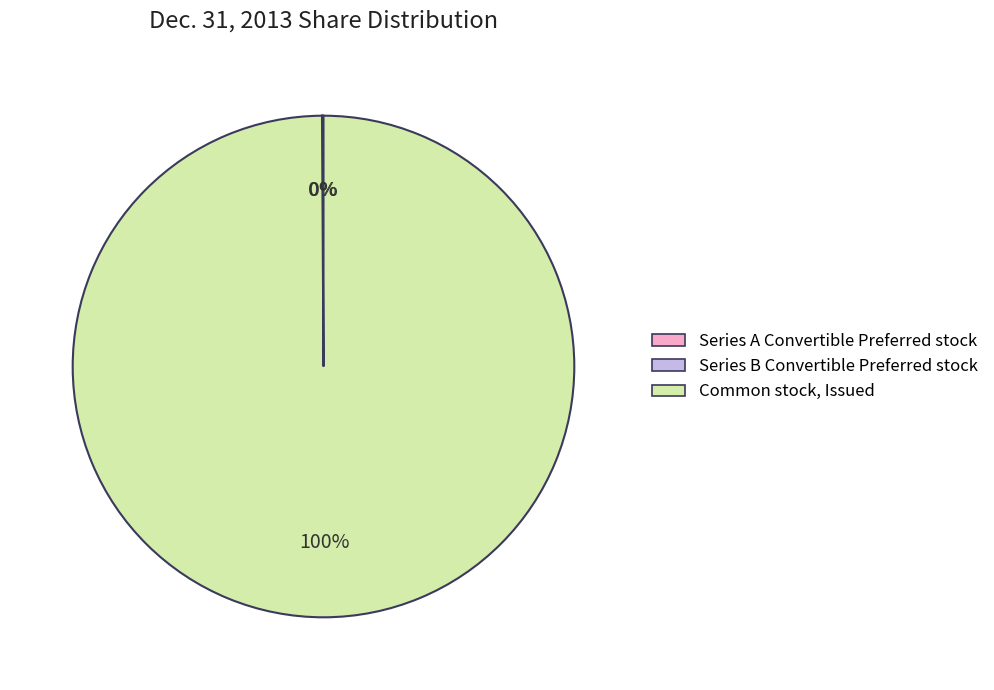

Is there any slice that represents more than half of the pie?

Yes